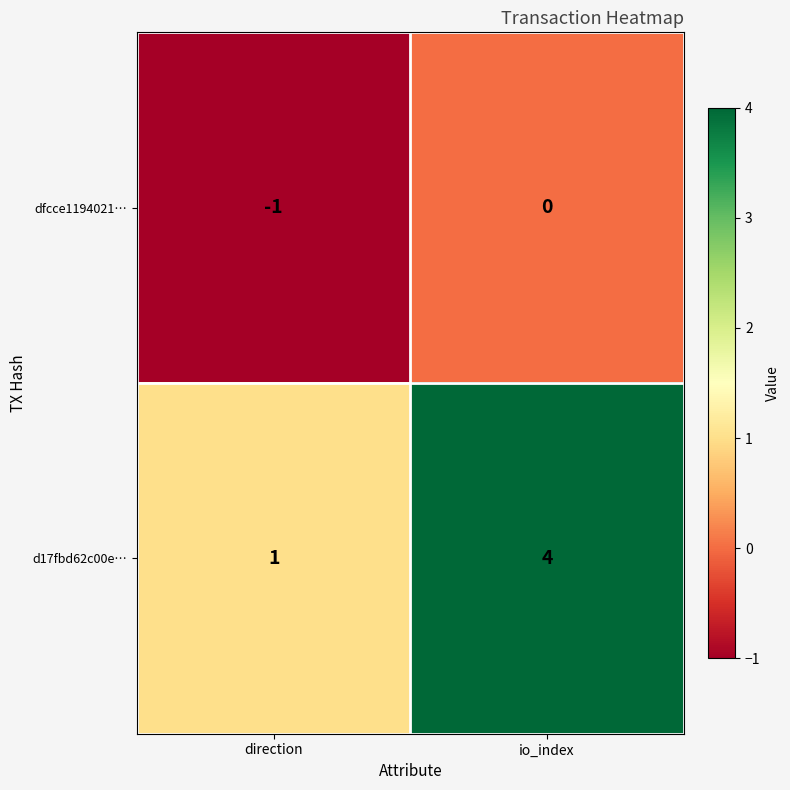

True or false: d17fbd62c00e… has a value of 4 at io_index.

True